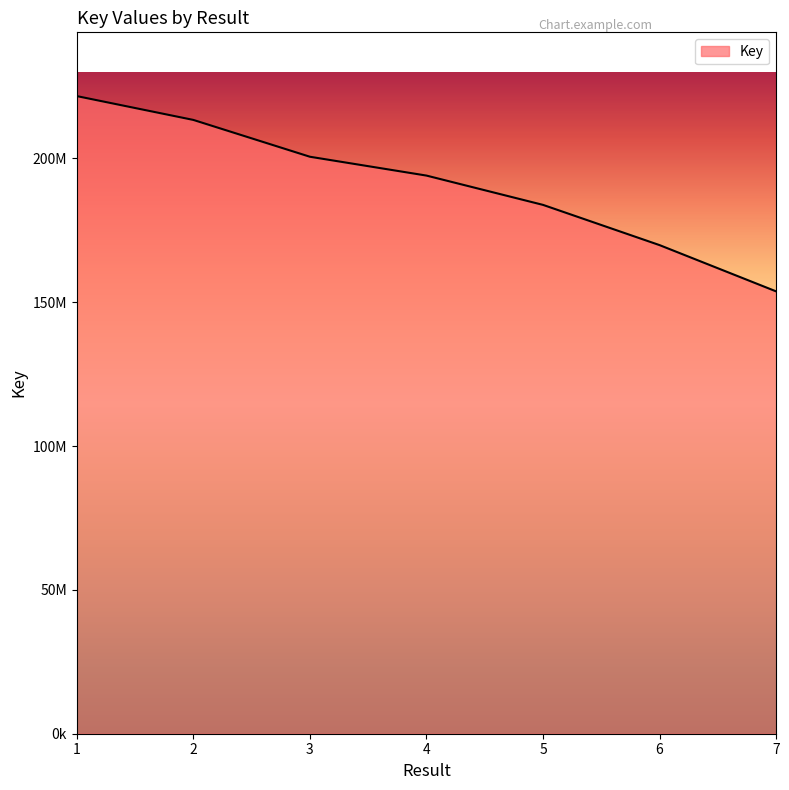

Where does the data first go above 194052188?

1